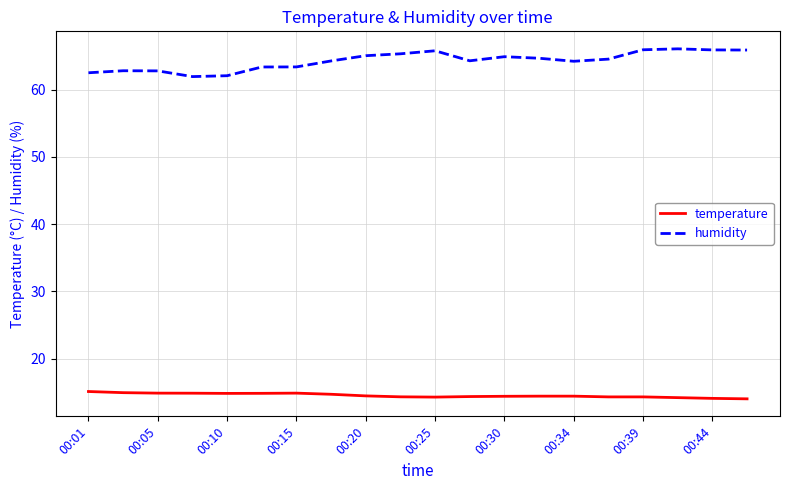

List the series in order of their overall mean, highest first.

humidity, temperature